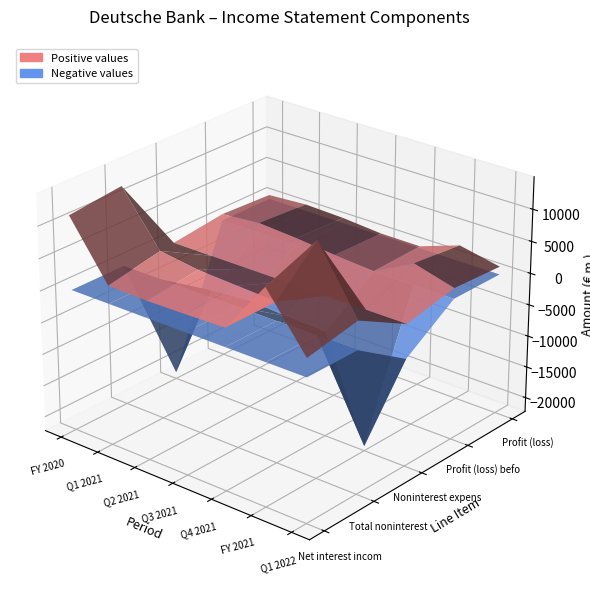

What is the spread (max minus min) of values at Q3 2021?

8636.4